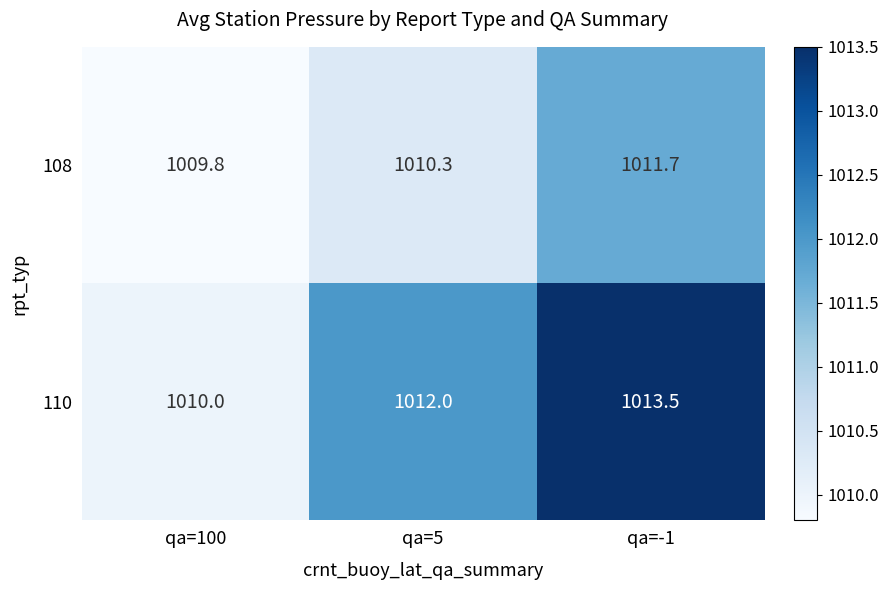

What is the total value across all series at qa=100?

2019.8